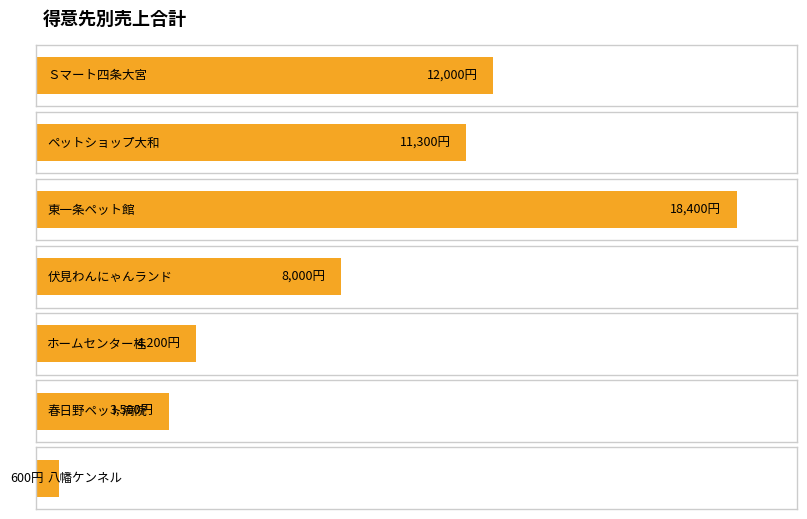

True or false: the data shows 18400 at 東一条ペット館.

True